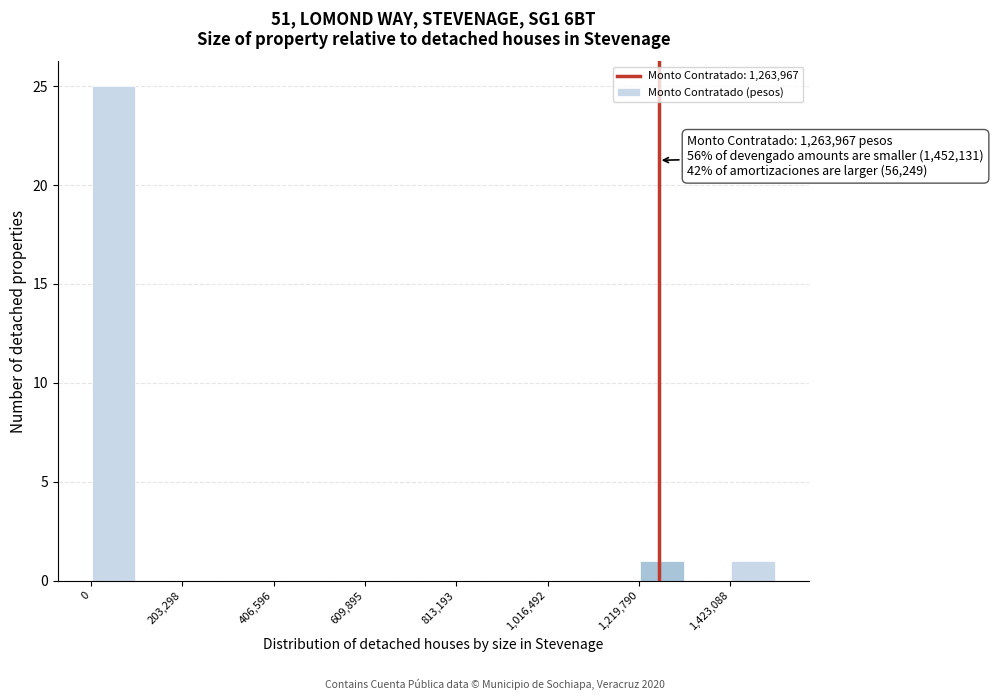

Around what value on the x-axis is the tallest bar? Give the approximate position of its centre, as read against the axis.

50000